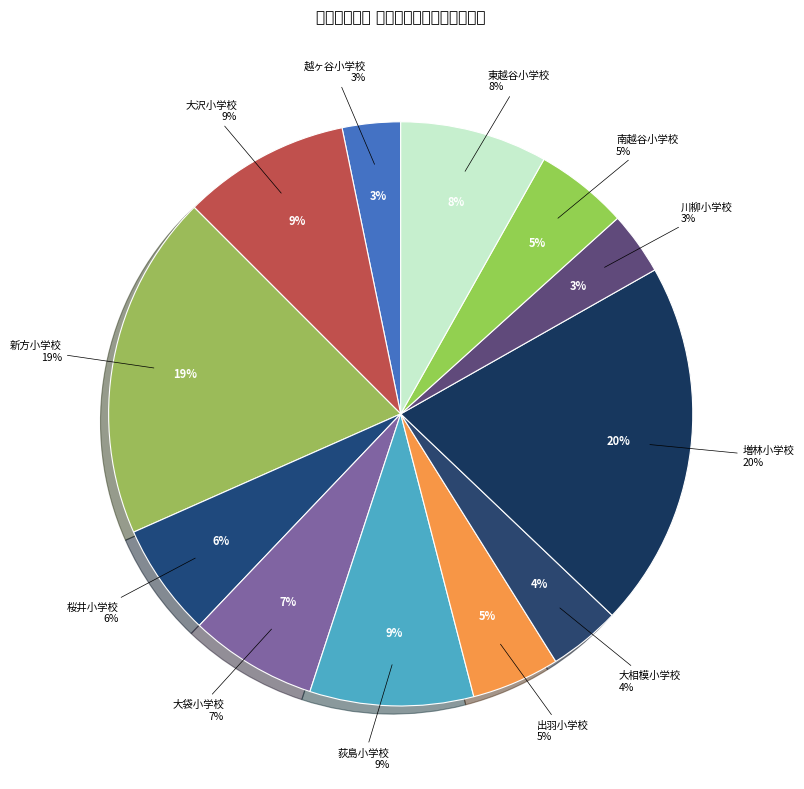

Which slice is the largest?

増林小学校